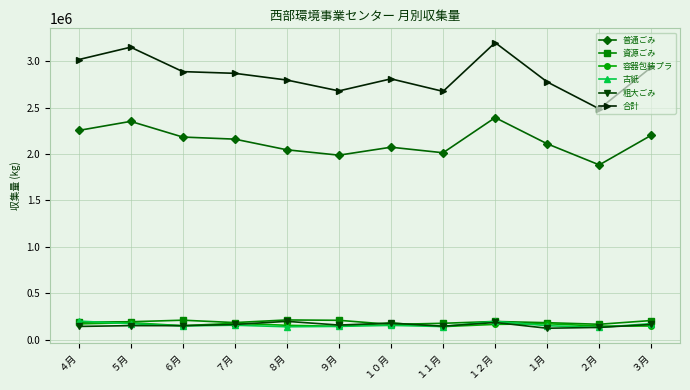

Which label corresponds to the largest value in the chart?

１２月